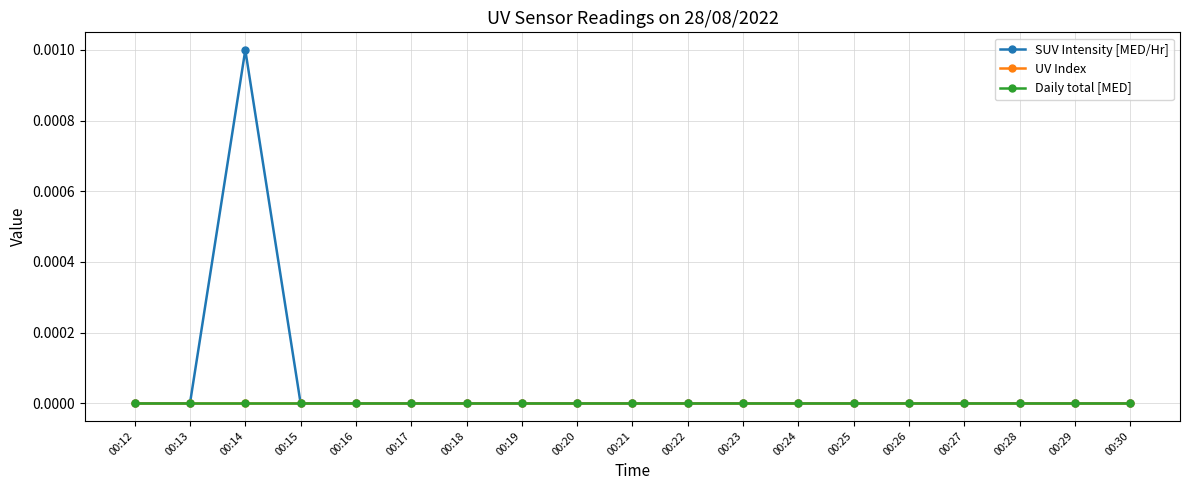

True or false: SUV Intensity [MED/Hr] has a value of 0.0 at 00:18.

True